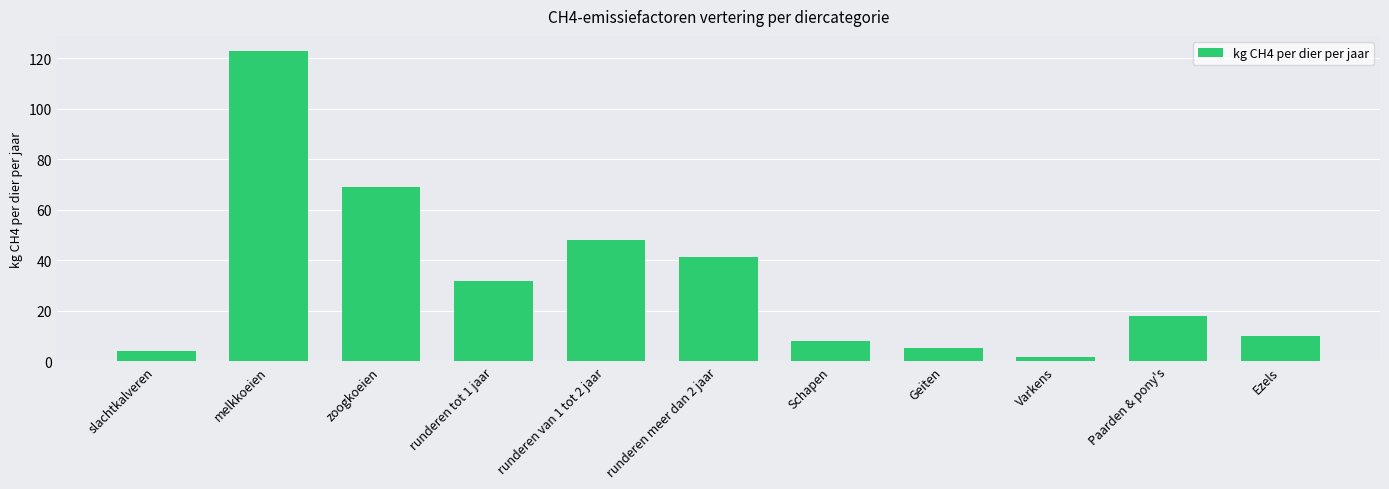

The chart shows a value of 10.0 at Ezels. True or false?

True